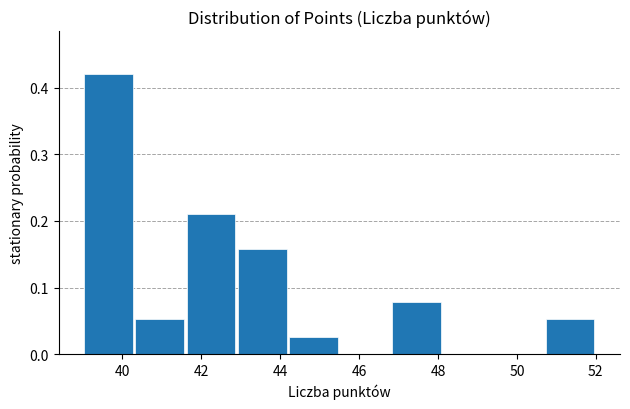

Over which range of the x-axis is the bar tallest?

39.0 to 40.3